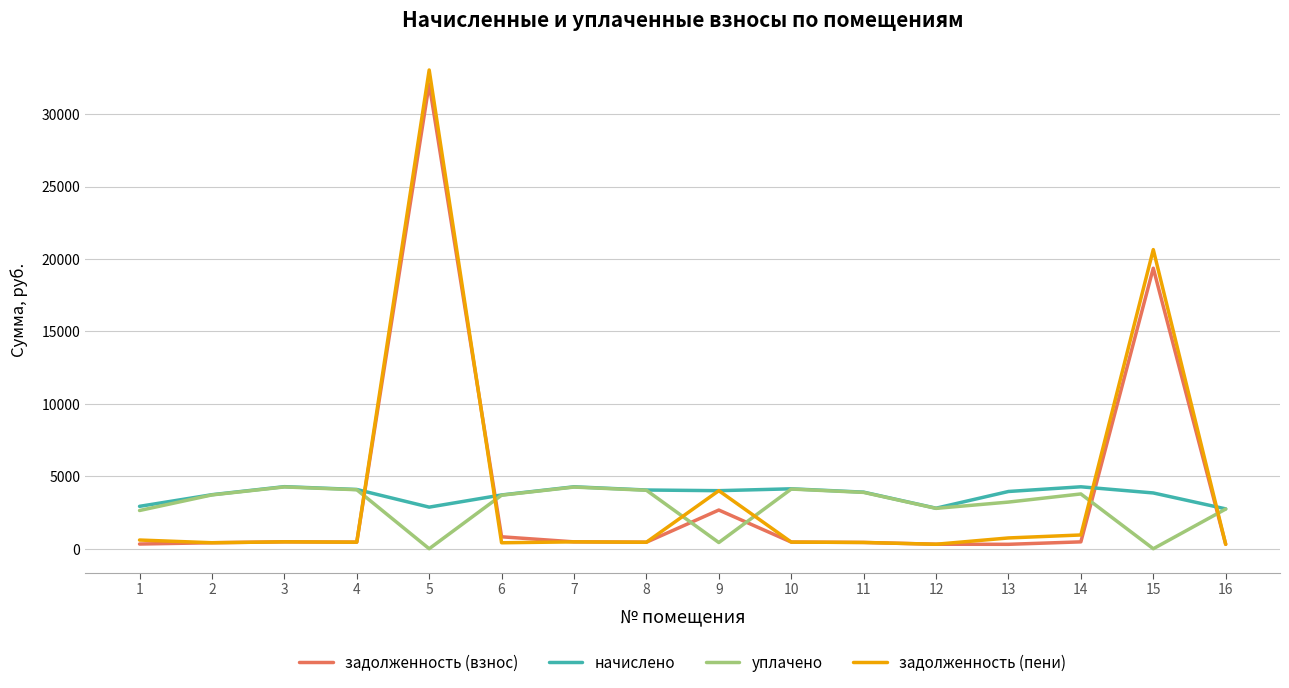

How many categories are shown in the chart?

16